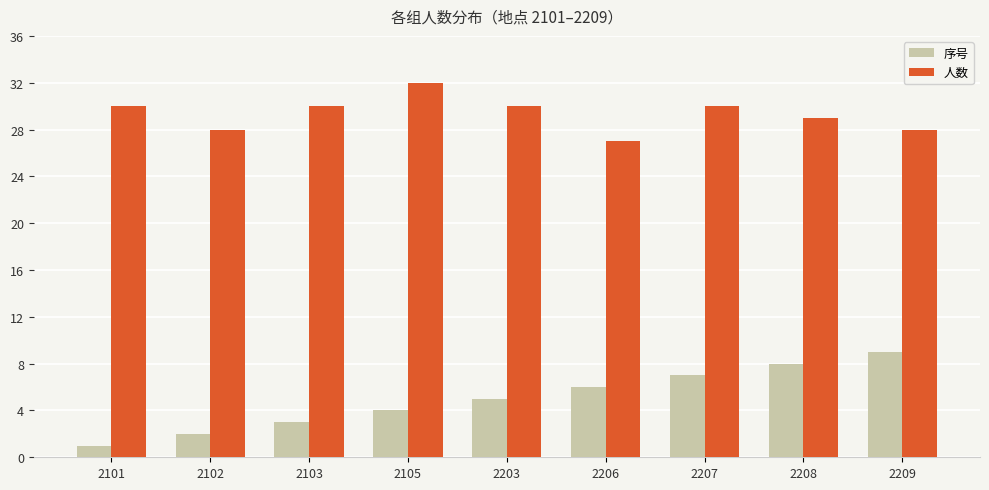

Reading left to right, what are all the values shown in this chart?

序号: 2101=1	2102=2	2103=3	2105=4	2203=5	2206=6	2207=7	2208=8	2209=9
人数: 2101=30	2102=28	2103=30	2105=32	2203=30	2206=27	2207=30	2208=29	2209=28